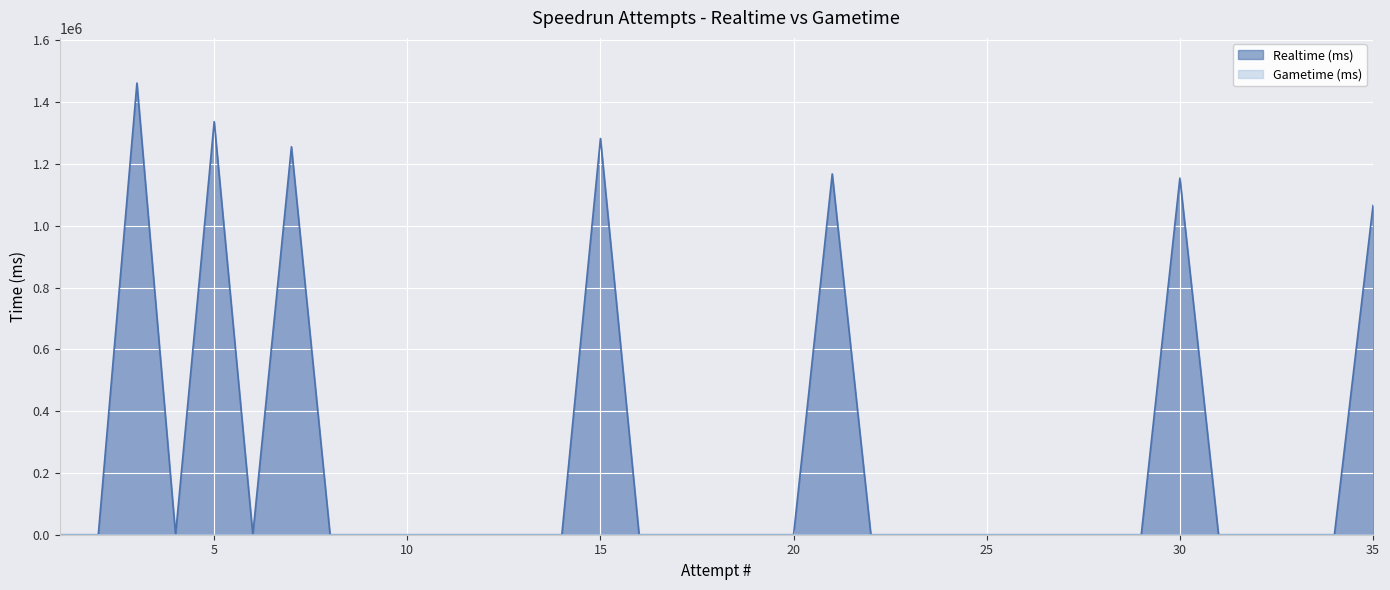

Between 13 and 4, which series saw the biggest shift?

Realtime (ms)